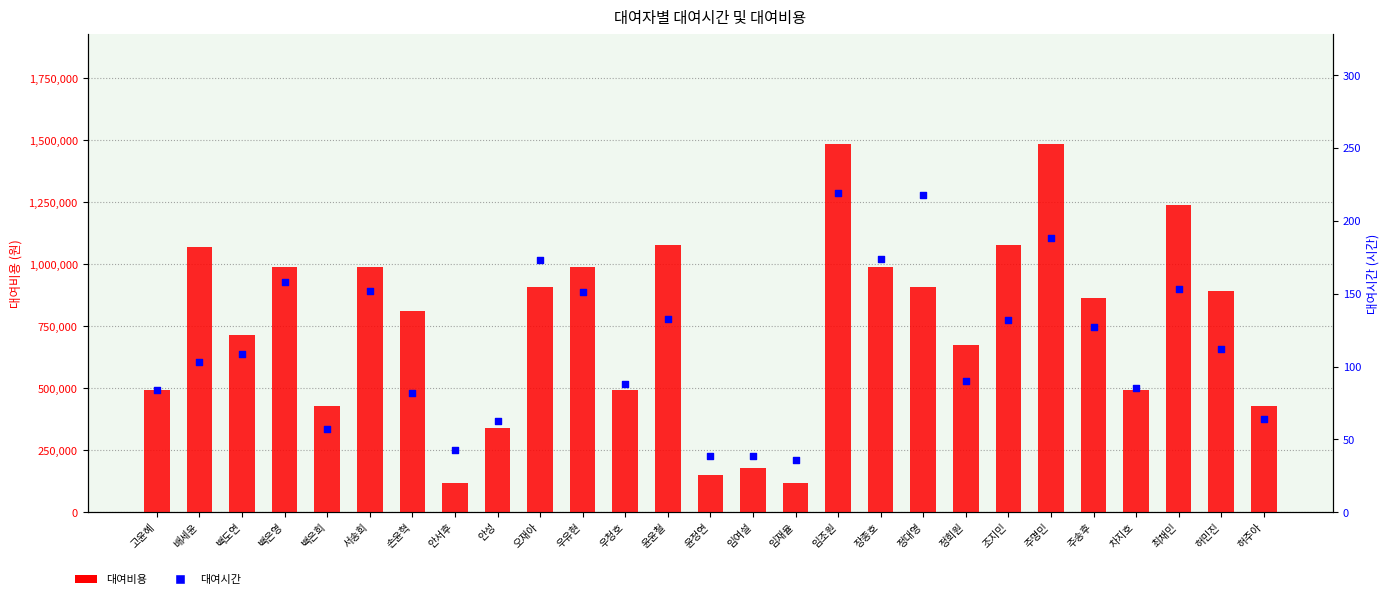

Which series contains the highest Y value?

대여비용